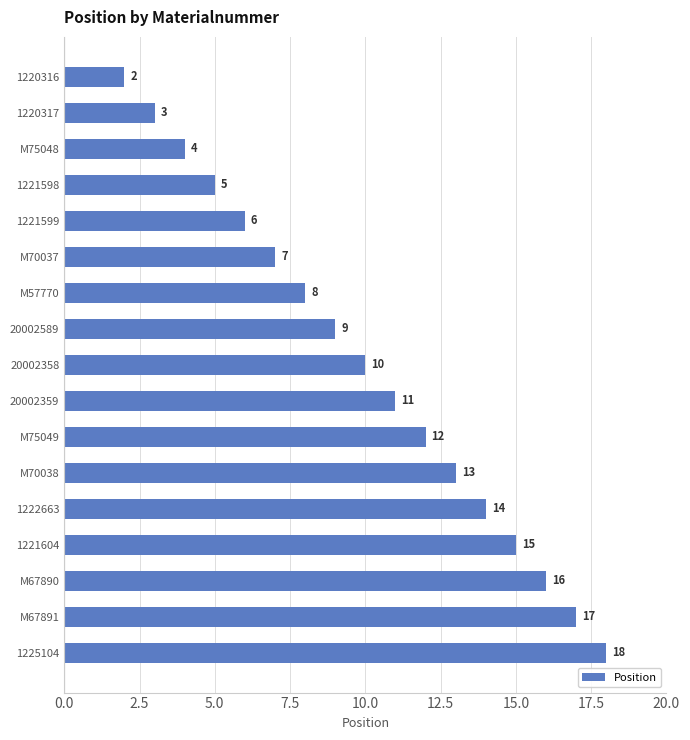

The value at 1221598 is 5. True or false?

True